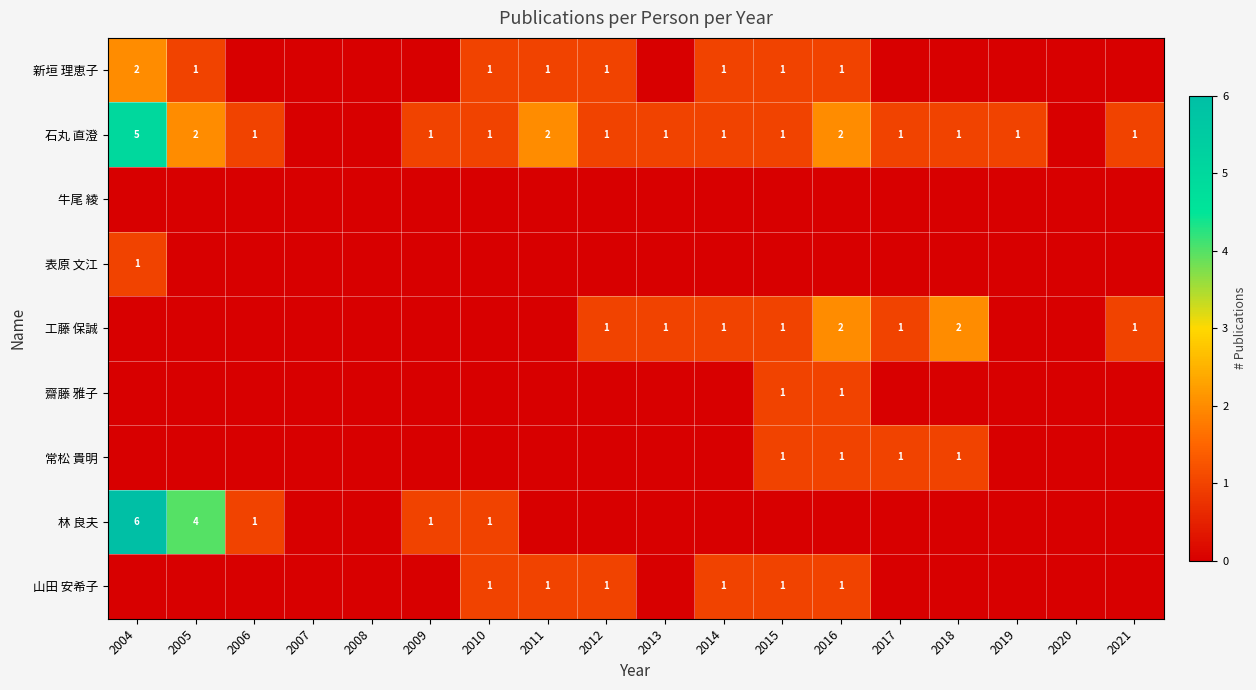

True or false: 石丸 直澄 has a value of 0 at 2018.

False